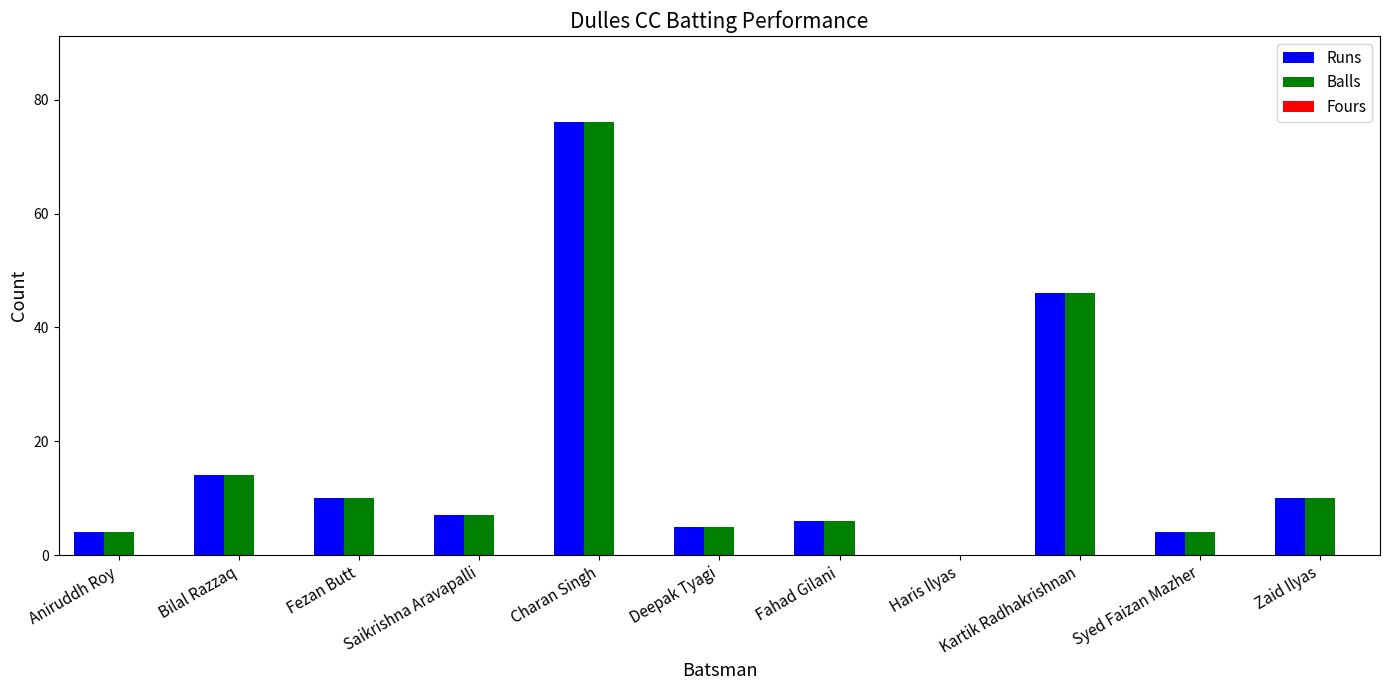

Are the bars grouped side by side (vs. stacked)?

Yes